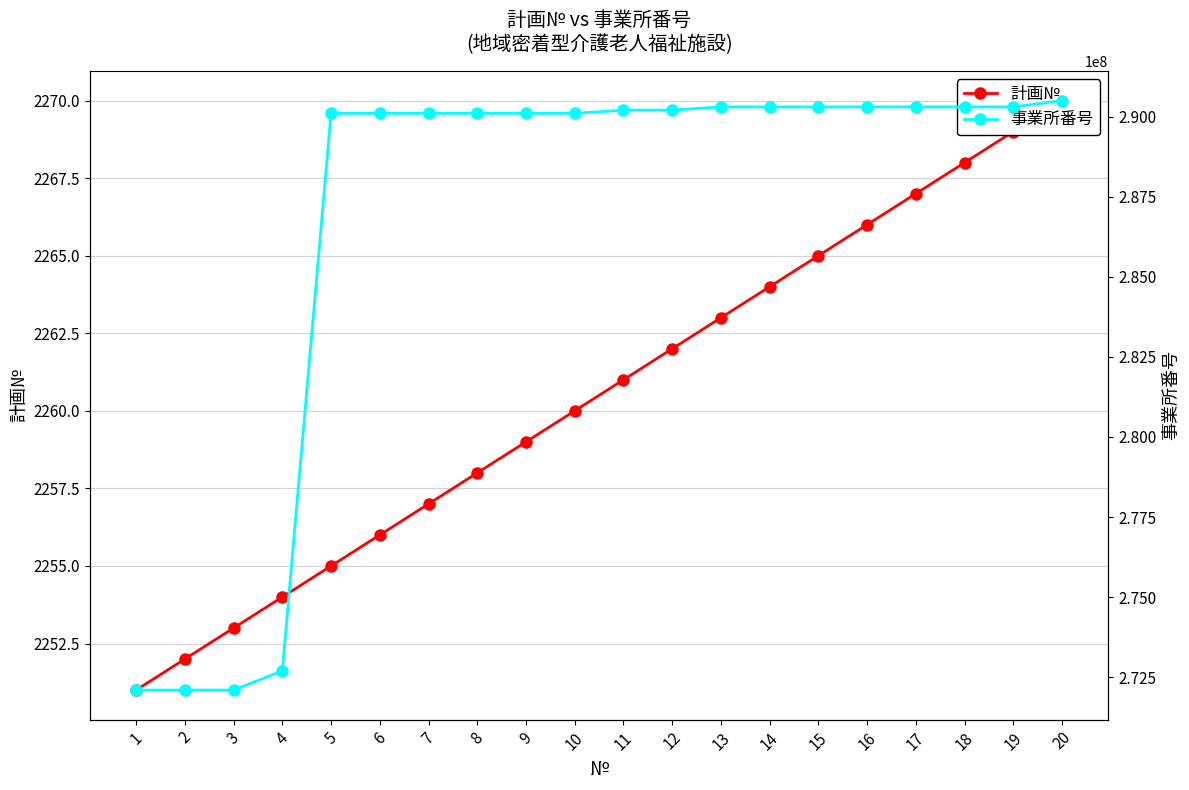

True or false: 事業所番号 has more than 2 interior local peaks.

False